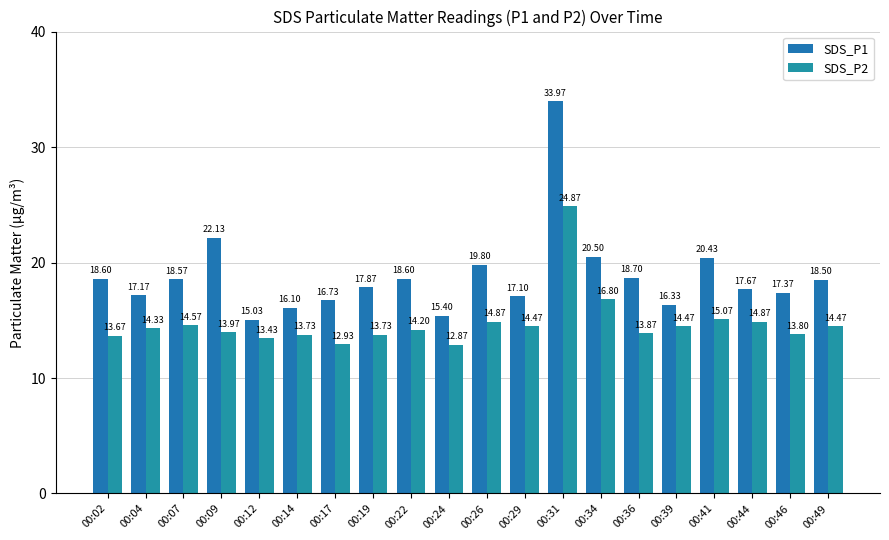

Which series changed the most between 00:07 and 00:46?

SDS_P1